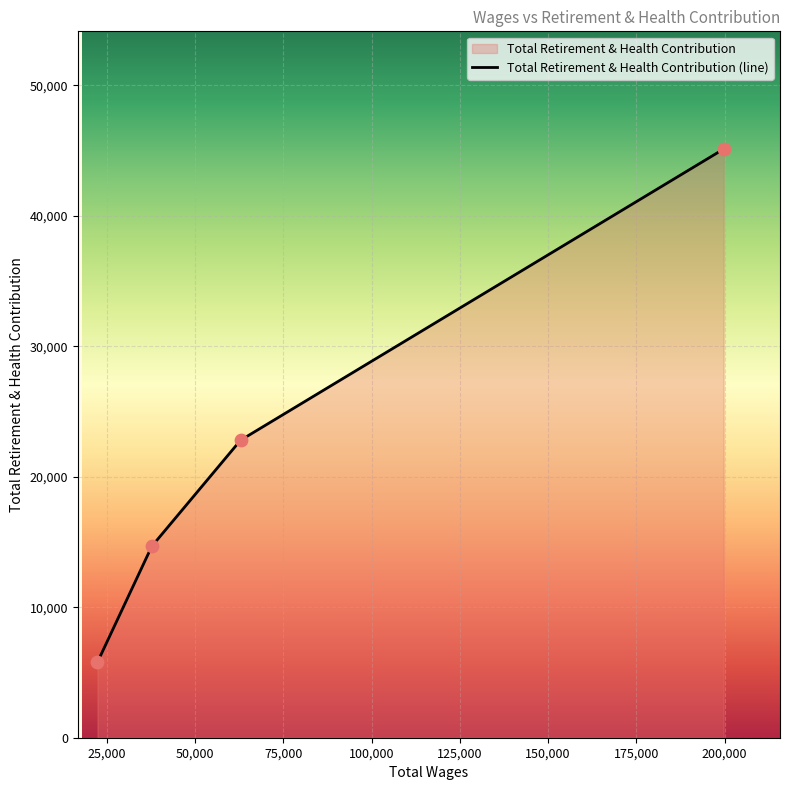

What is the change in value from 199724.0 to 22319.0?

-39329